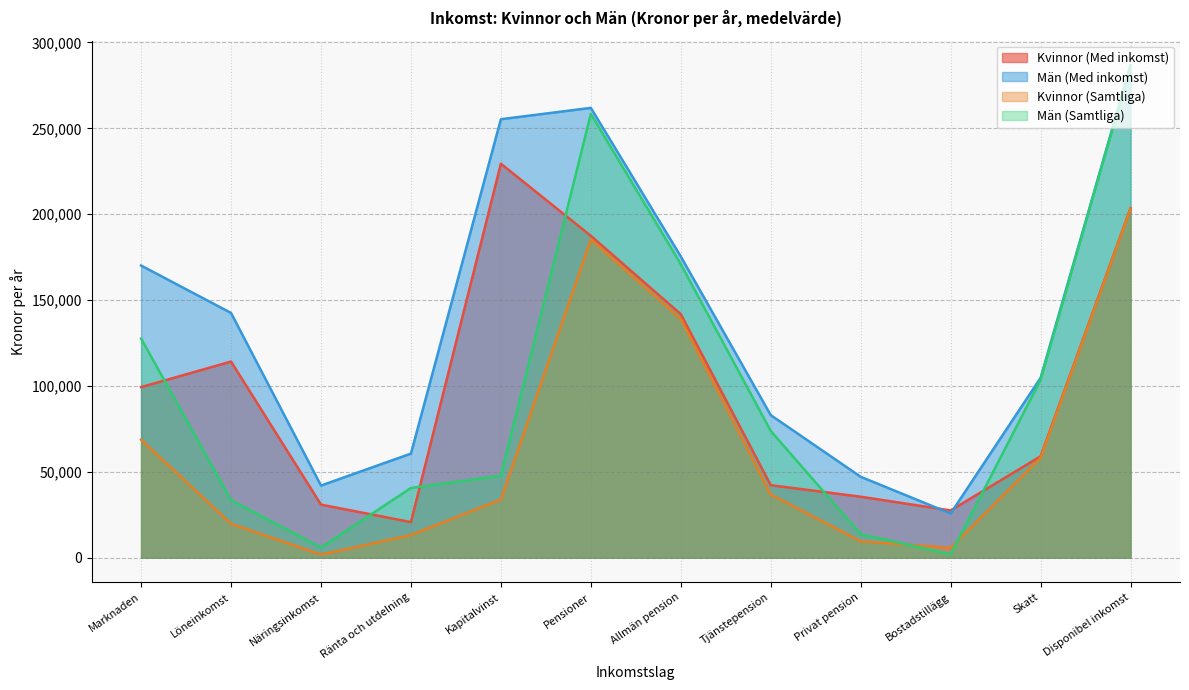

Is the value of Män (Med inkomst) at Ränta och utdelning greater than the value of Kvinnor (Med inkomst) at Disponibel inkomst?

No